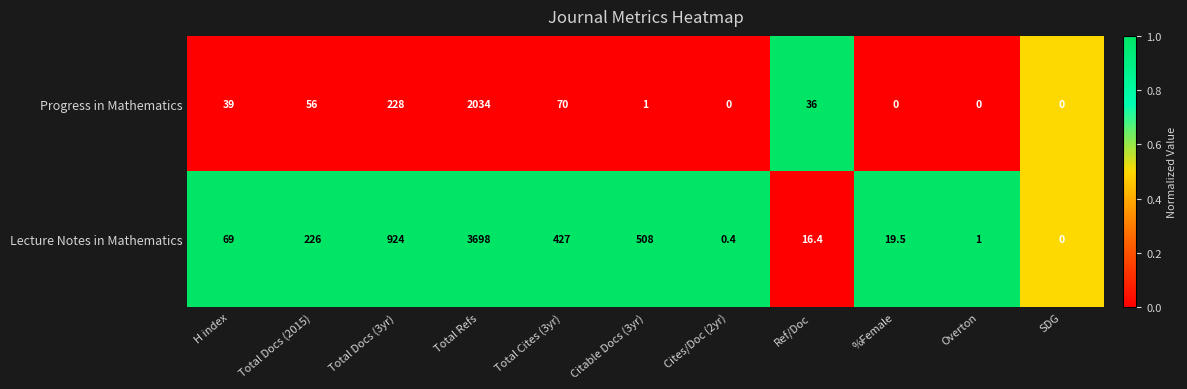

How many distinct data groups are displayed?

2